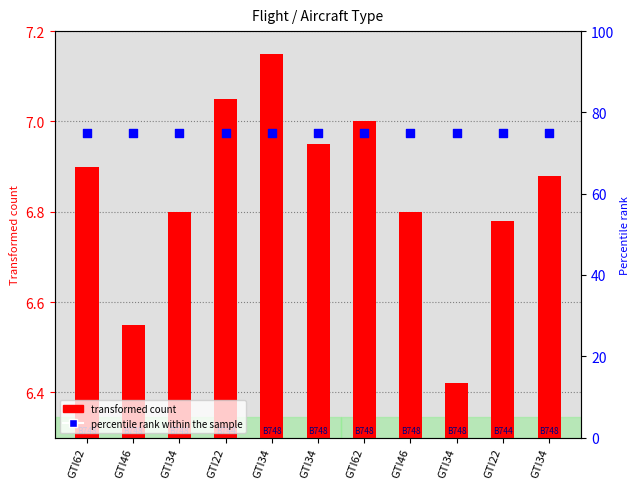

At how many categories does at least one series exceed 56?

11